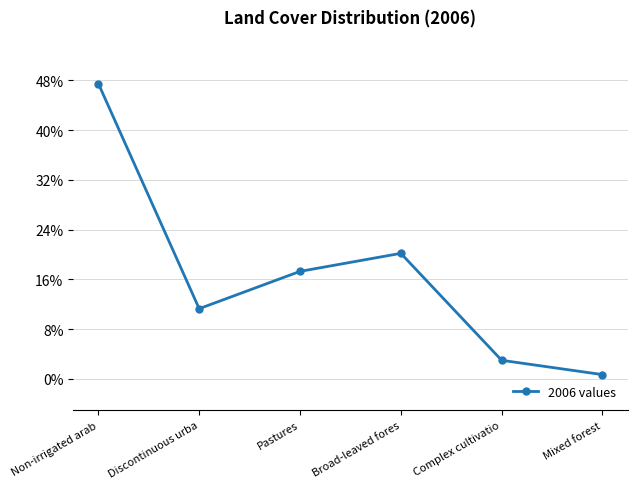

What is the difference between the values at Mixed forest and Complex cultivatio?

2.3